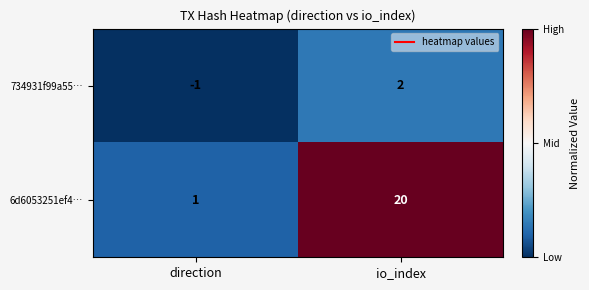

True or false: 734931f99a55… has a value of 1 at io_index.

False